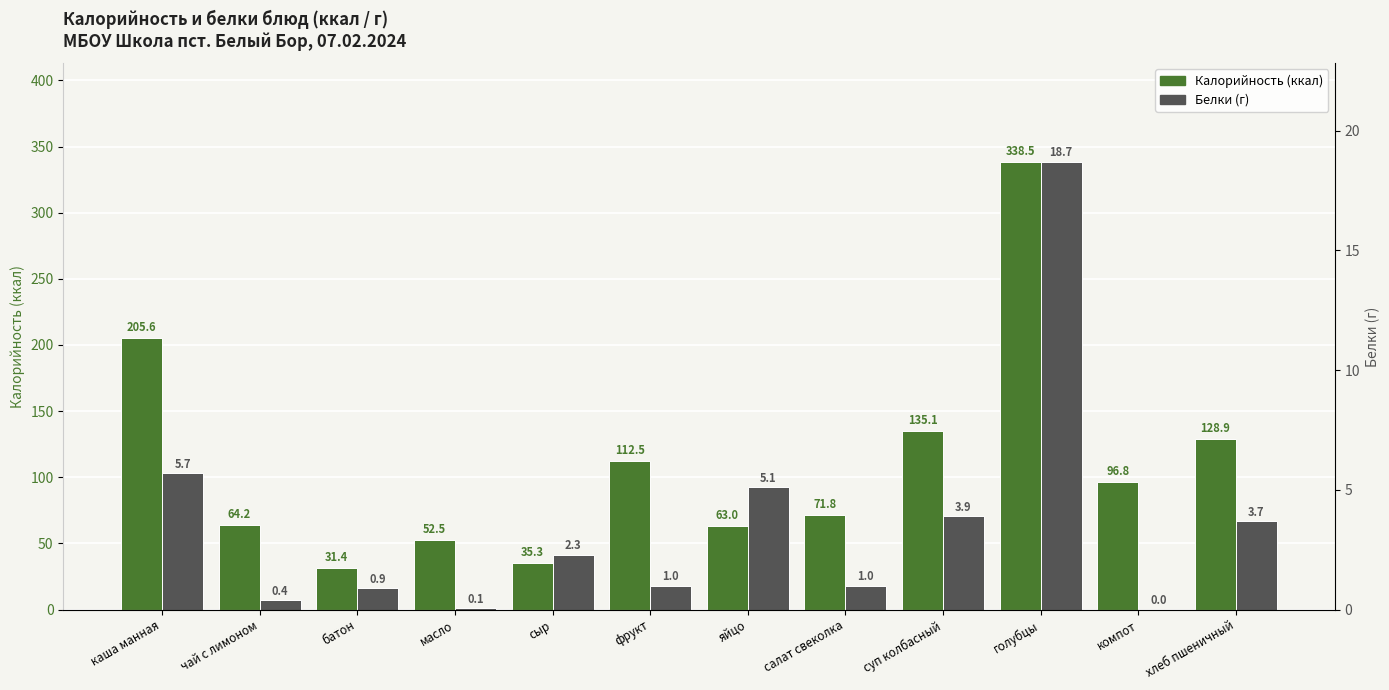

Which series changed the most between каша манная and хлеб пшеничный?

Калорийность